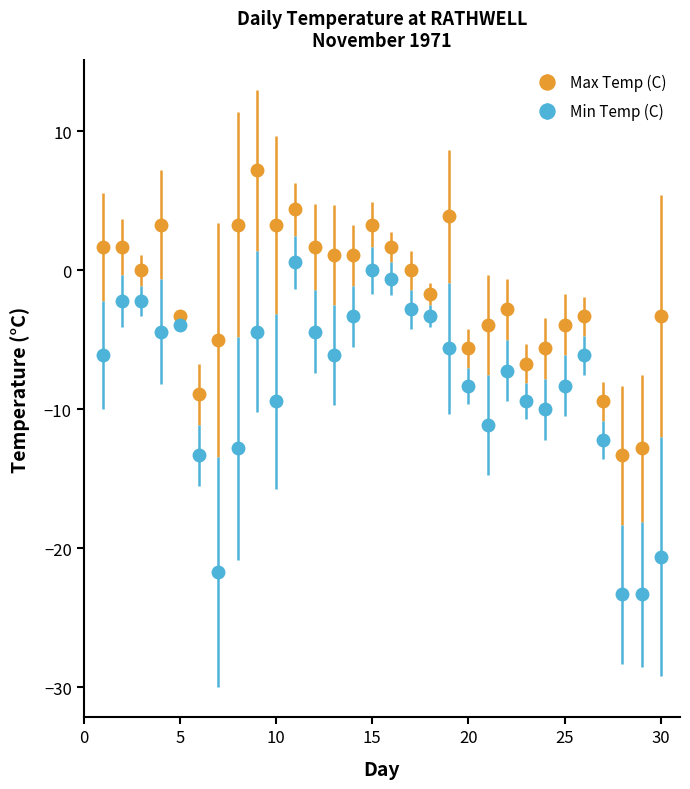

Which series has the widest spread of values?

Min Temp (C)